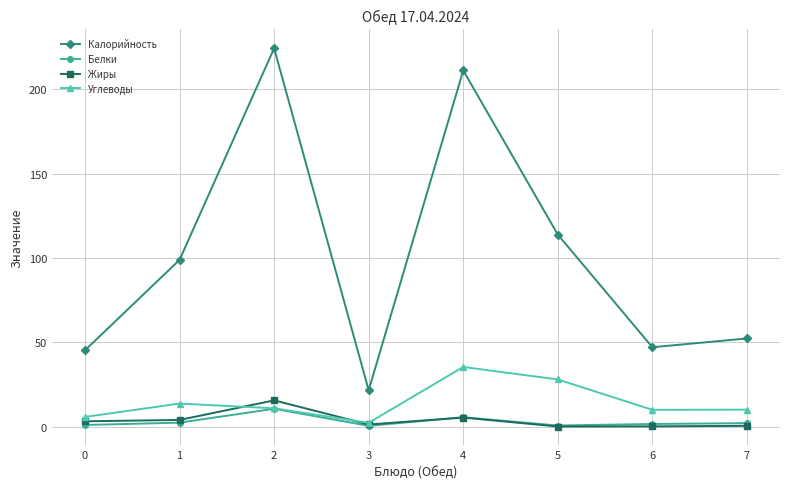

Which series has the widest spread of values?

Калорийность